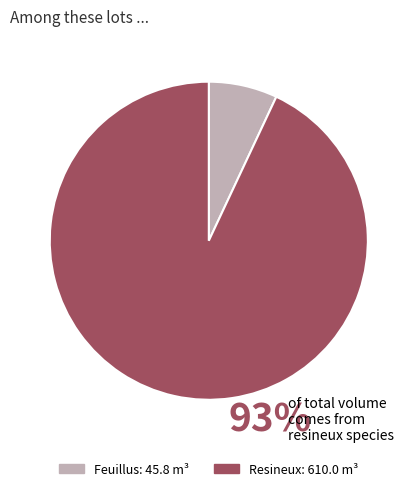

Between Feuillus and Resineux, which is larger?

Resineux